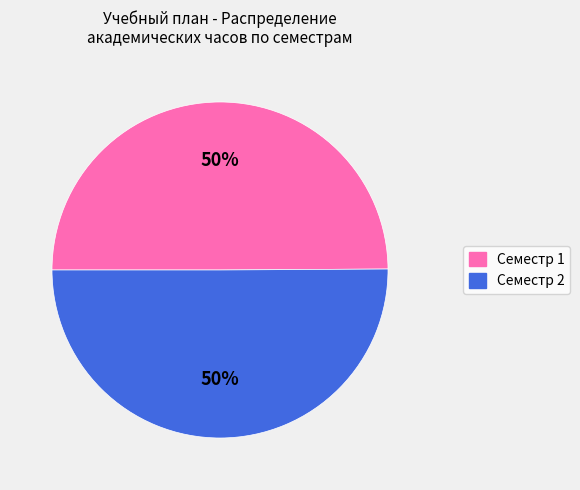

Approximately how many times larger is the value at Семестр 1 compared to Семестр 2?

1.0